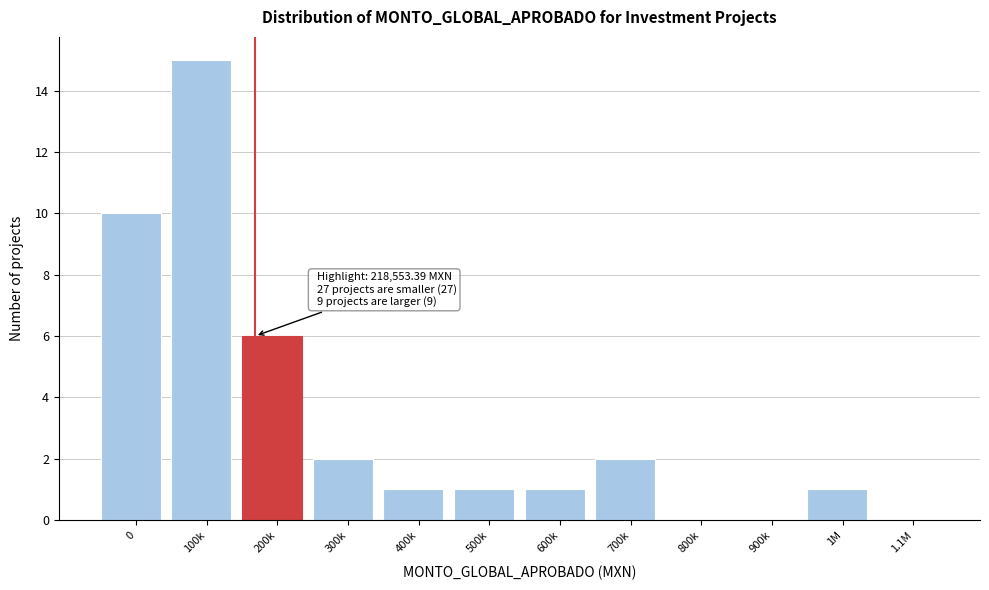

Reading left to right, transcribe all the data shown in this chart.

0=10	100k=15	200k=6	300k=2	400k=1	500k=1	600k=1	700k=2	800k=0	900k=0	1M=1	1.1M=0